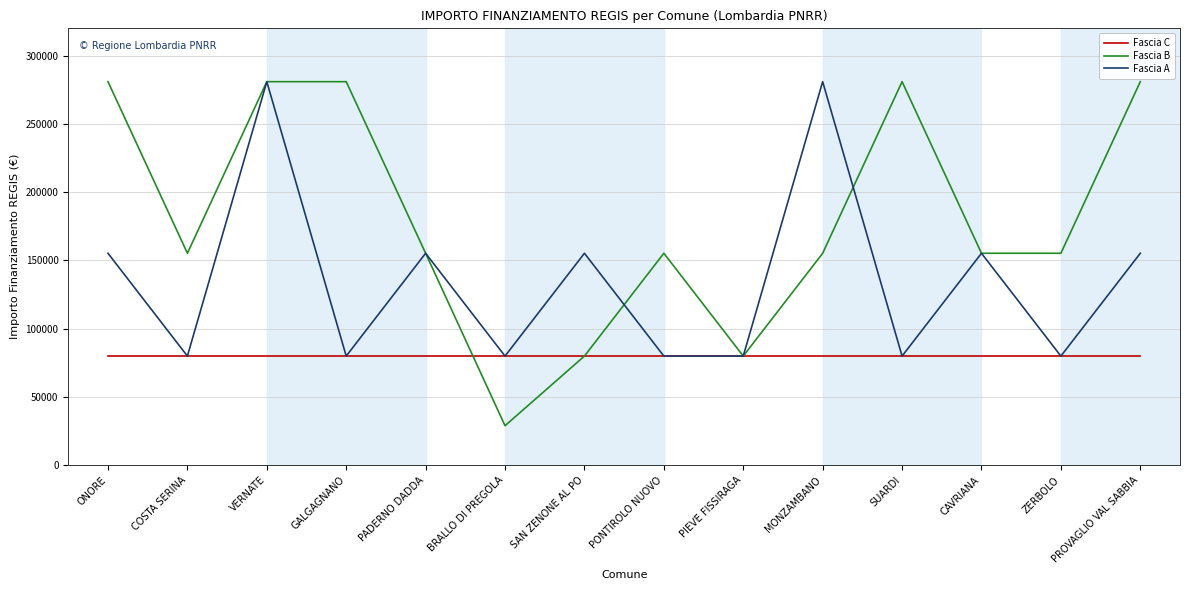

What value does the Fascia B series have at BRALLO DI PREGOLA?

28902